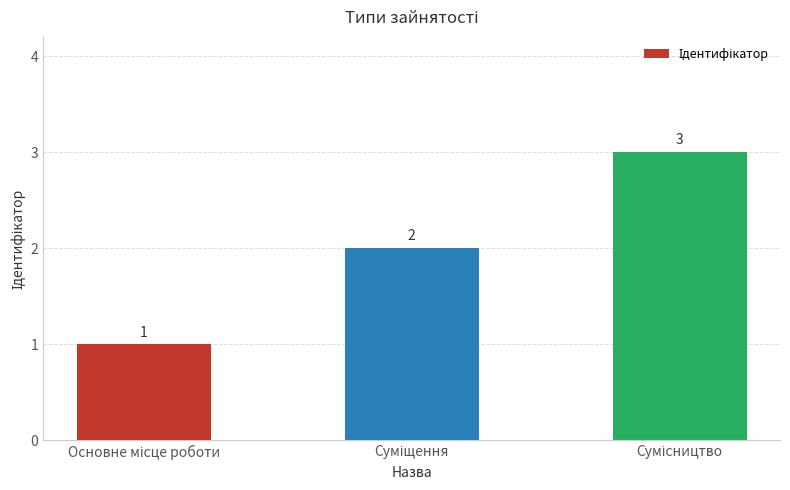

Reading left to right, what are all the values shown in this chart?

1	2	3